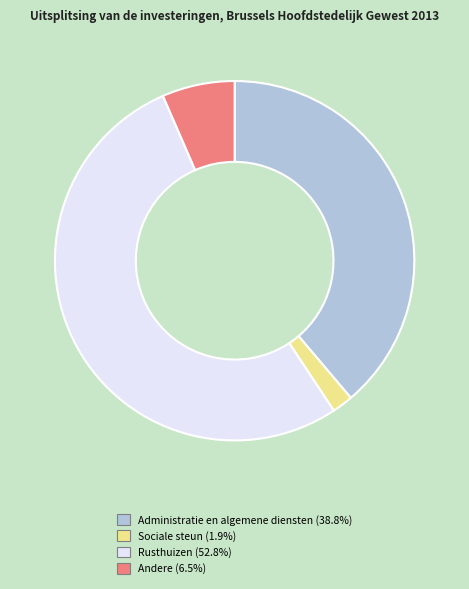

Is Rusthuizen (52.8%) the majority of the pie?

Yes